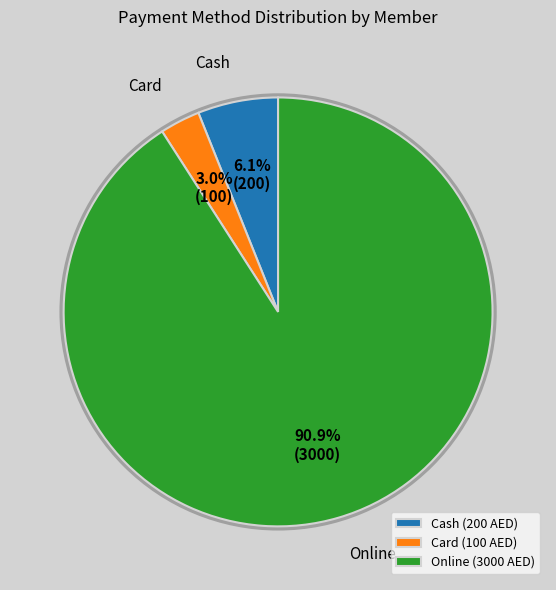

Count the number of slices in the pie.

3